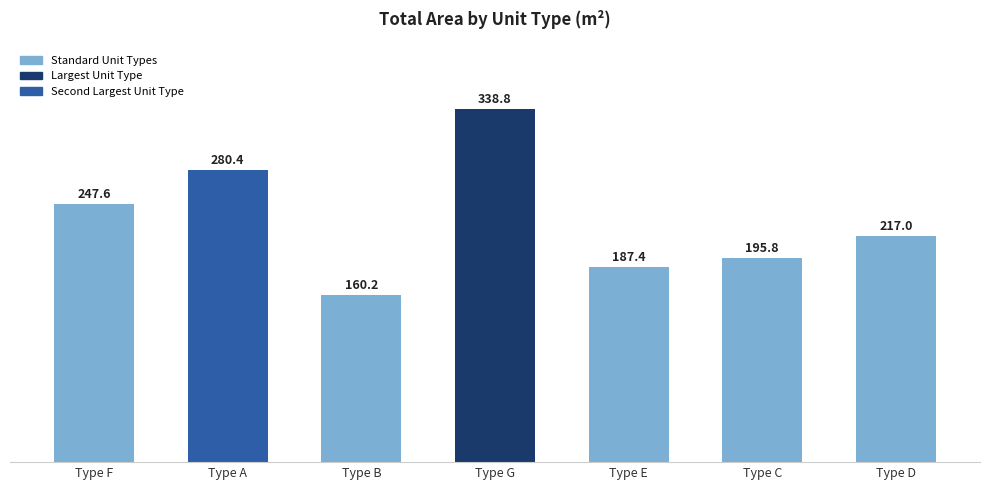

Reading right to left, extract all data points from this chart.

217.0	195.8	187.4	338.8	160.2	280.4	247.6